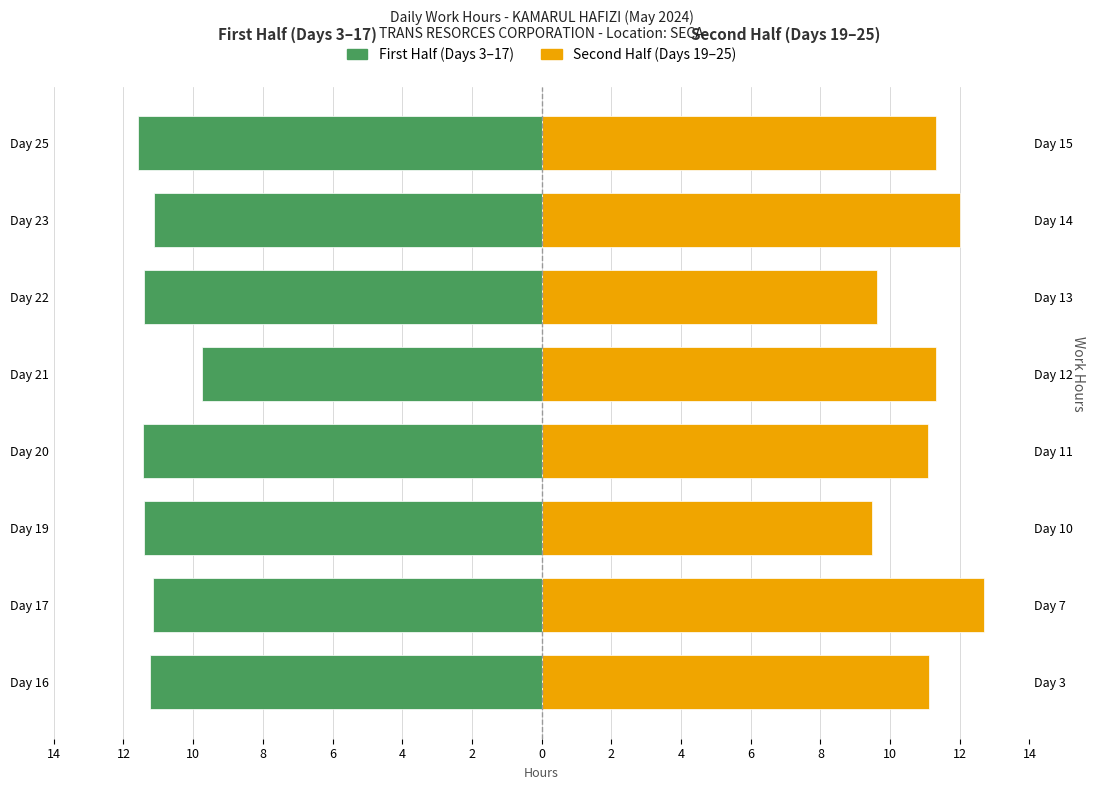

What is the average value of the First Half (Days 3–17) series?

-11.1